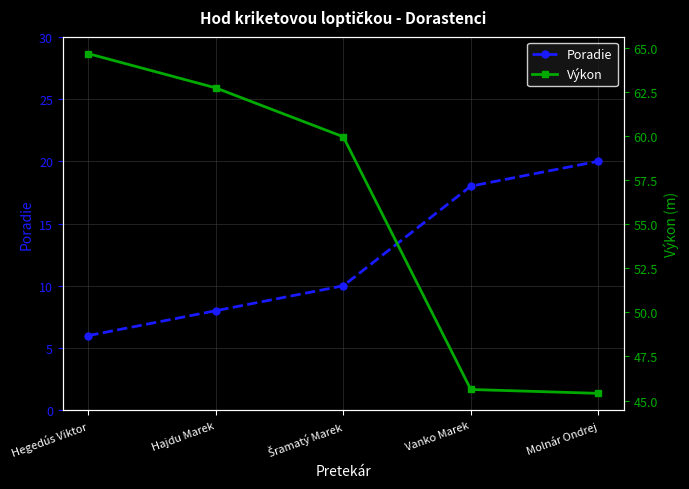

Reading left to right, list all the values displayed in this chart.

Poradie: Hegedús Viktor=6.0	Hajdu Marek=8.0	Šramatý Marek=10.0	Vanko Marek=18.0	Molnár Ondrej=20.0
Výkon: Hegedús Viktor=64.7	Hajdu Marek=62.7	Šramatý Marek=60.0	Vanko Marek=45.6	Molnár Ondrej=45.4